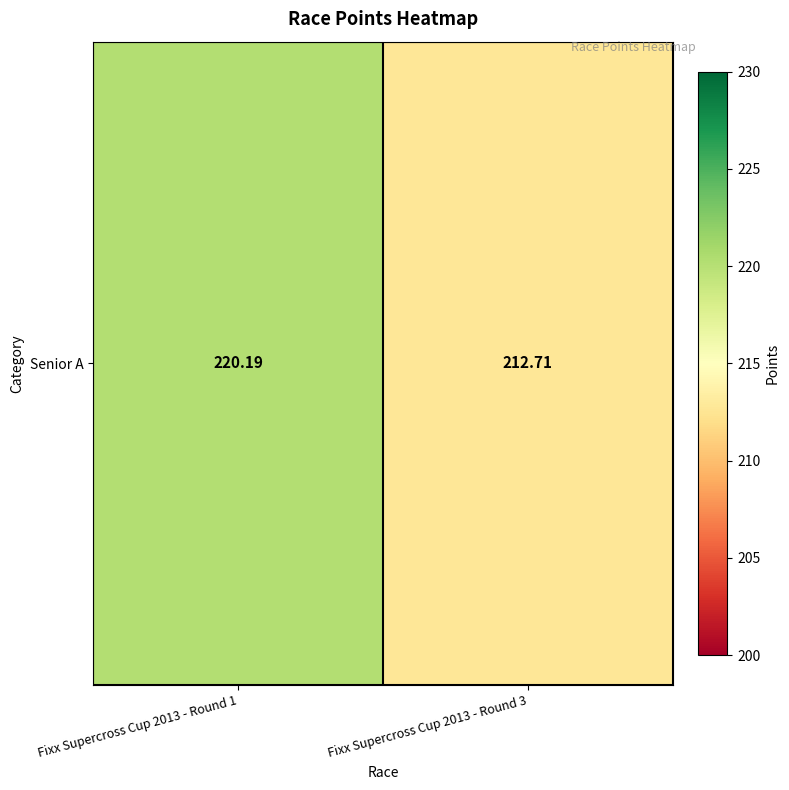

Where does the data first go above 220?

Fixx Supercross Cup 2013 - Round 1